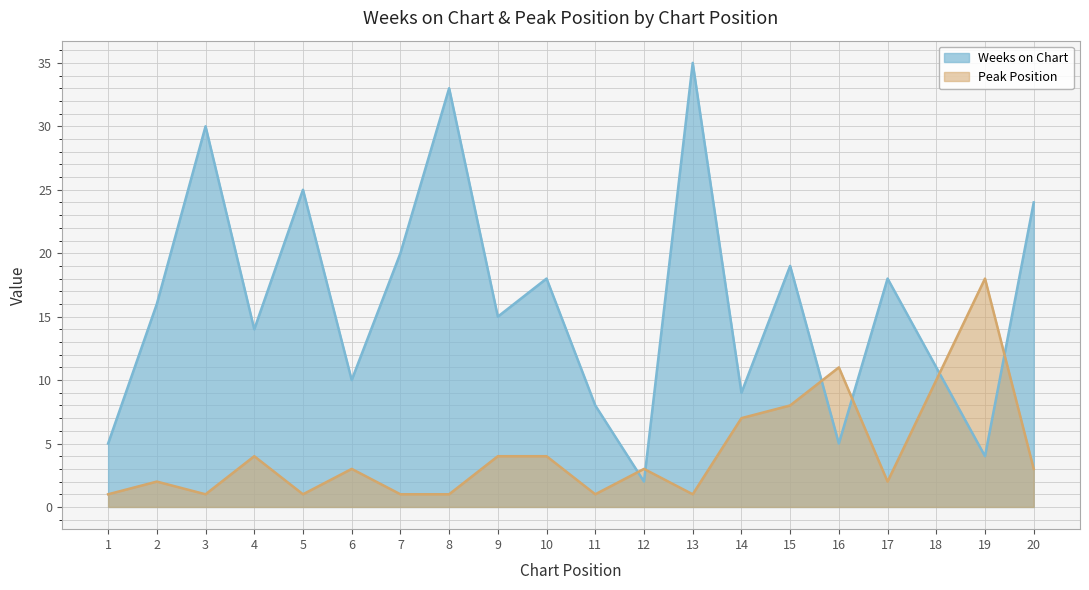

Between 4 and 18, which series saw the biggest shift?

Peak Position